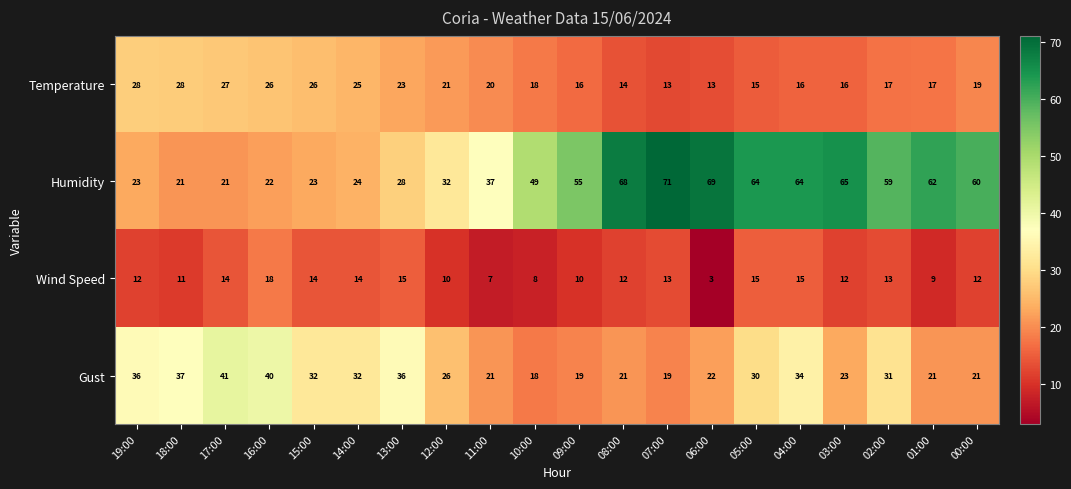

Read the Humidity value at 07:00, to the nearest 5.

70